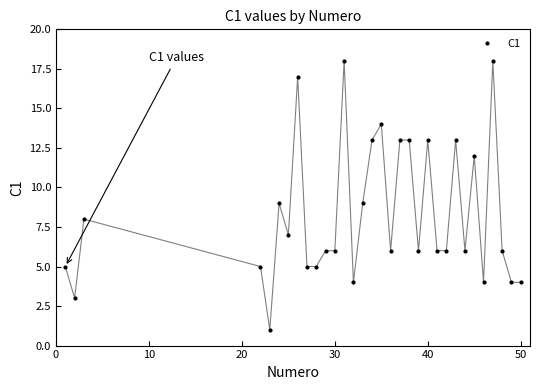

What is the maximum value shown in the chart?

18